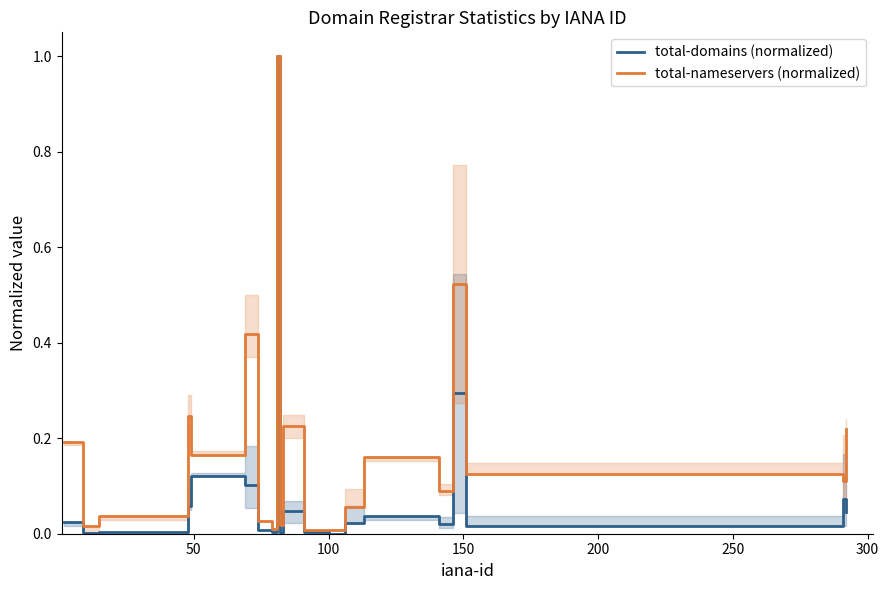

Rank the series by their maximum value, from highest to lowest.

total-domains (normalized), total-nameservers (normalized)